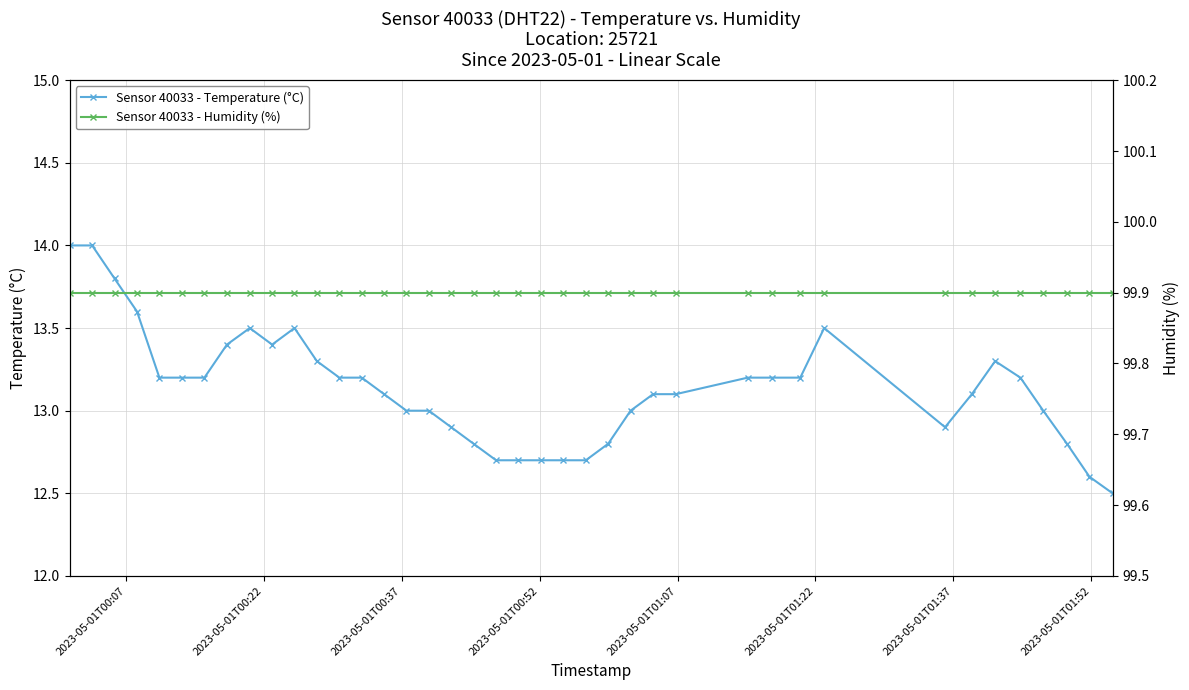

Reading left to right, extract all data points from this chart.

Sensor 40033 - Temperature (°C): 14.0	14.0	13.8	13.6	13.2	13.2	13.2	13.4	13.5	13.4	13.5	13.3	13.2	13.2	13.1	13.0	13.0	12.9	12.8	12.7	12.7	12.7	12.7	12.7	12.8	13.0	13.1	13.1	13.2	13.2	13.2	13.5	12.9	13.1	13.3	13.2	13.0	12.8	12.6	12.5
Sensor 40033 - Humidity (%): 99.9	99.9	99.9	99.9	99.9	99.9	99.9	99.9	99.9	99.9	99.9	99.9	99.9	99.9	99.9	99.9	99.9	99.9	99.9	99.9	99.9	99.9	99.9	99.9	99.9	99.9	99.9	99.9	99.9	99.9	99.9	99.9	99.9	99.9	99.9	99.9	99.9	99.9	99.9	99.9